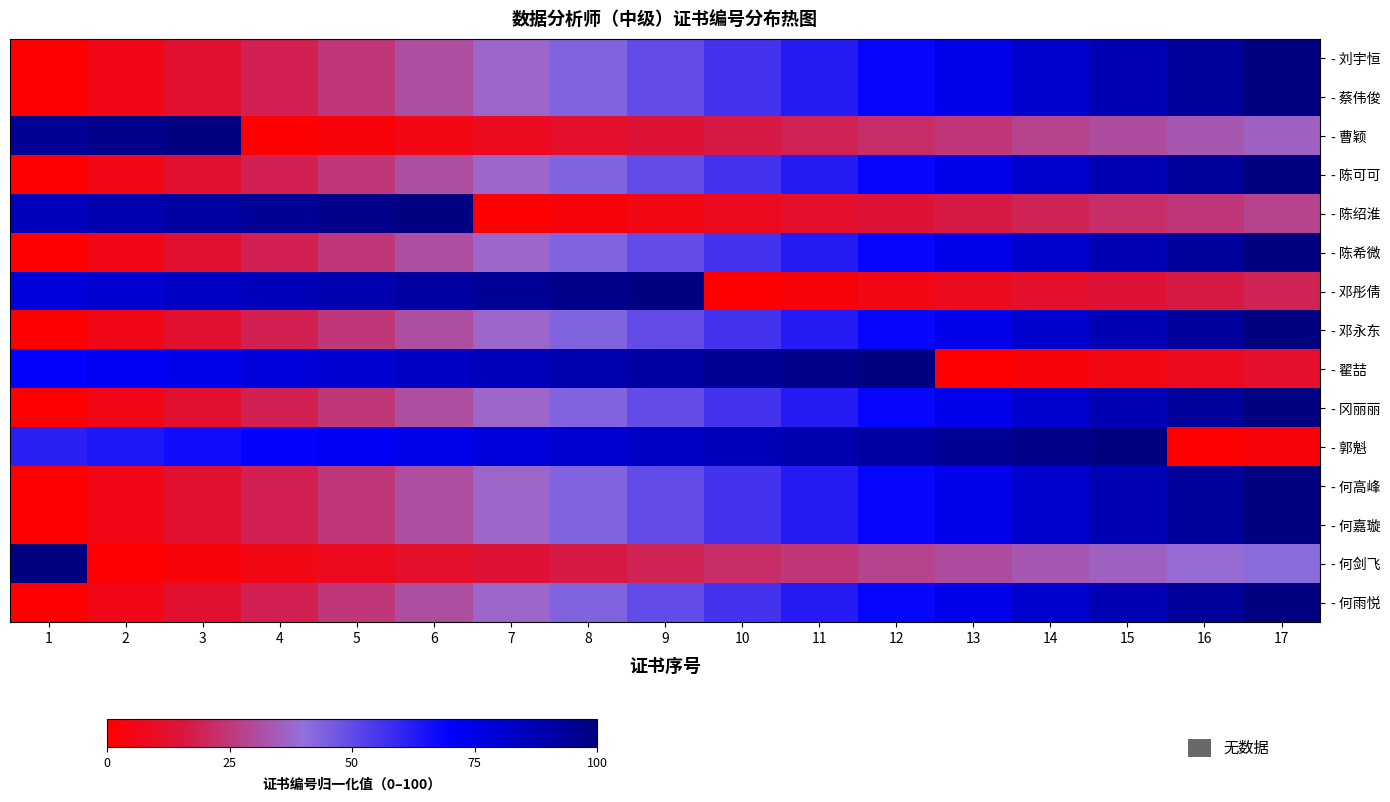

At which category is the sum across all series the highest?

17